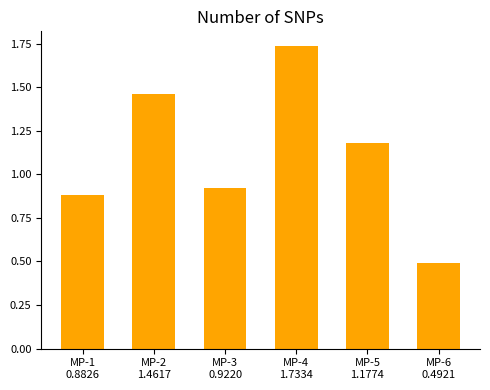

What is the sum of all values?

6.7